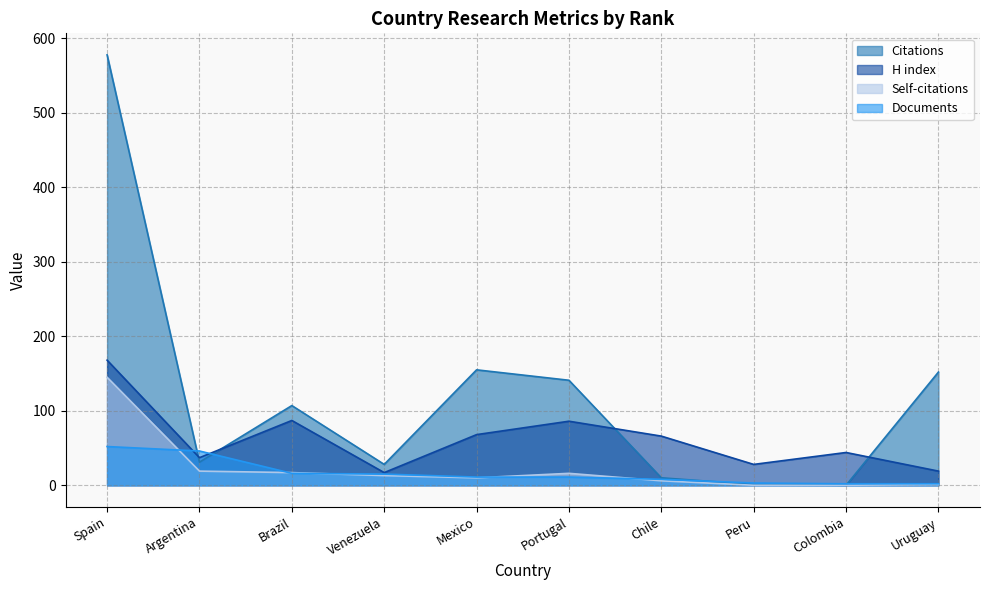

Where is the first local minimum for H index?

Argentina